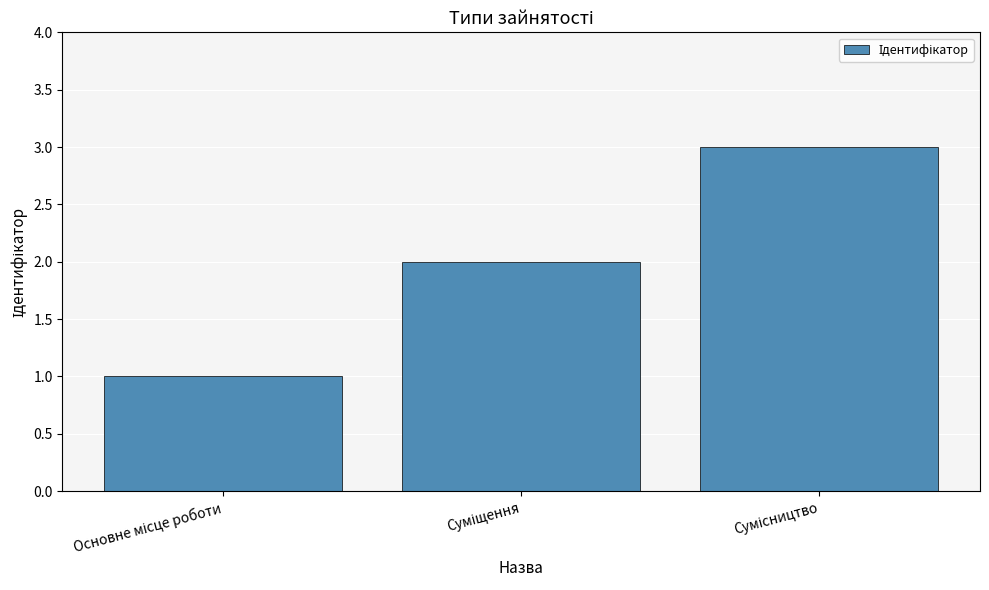

What is the greatest value displayed?

3